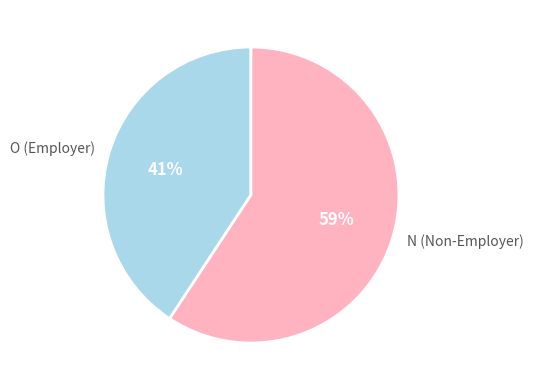

What is the majority slice?

N (Non-Employer)